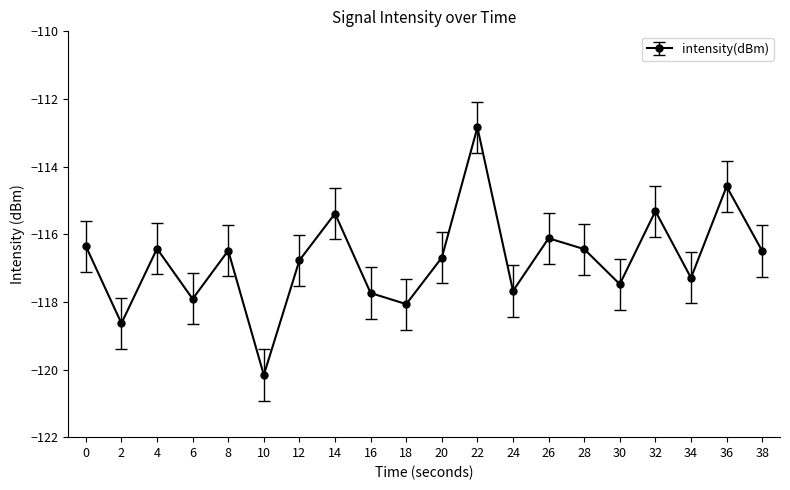

True or false: there are more than 1 points higher than both neighbors.

True